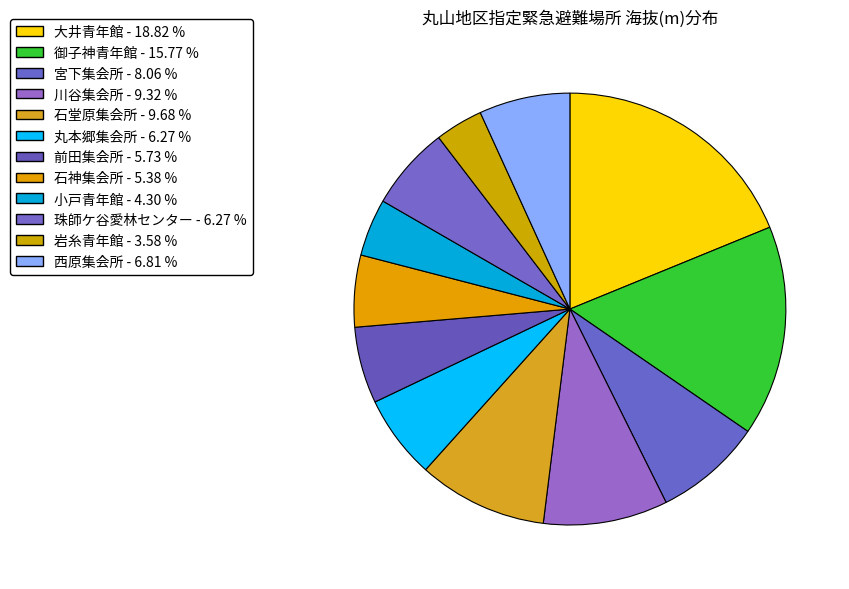

Does 小戸青年館 account for over 50% of the chart?

No